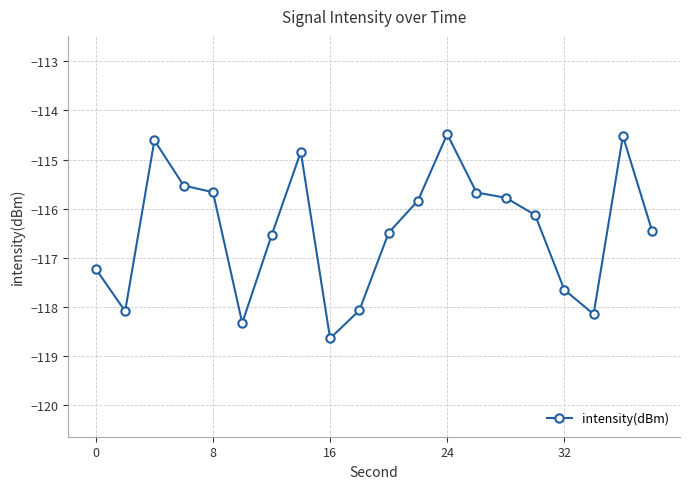

What is the value of the 3rd point from the left?

-114.6